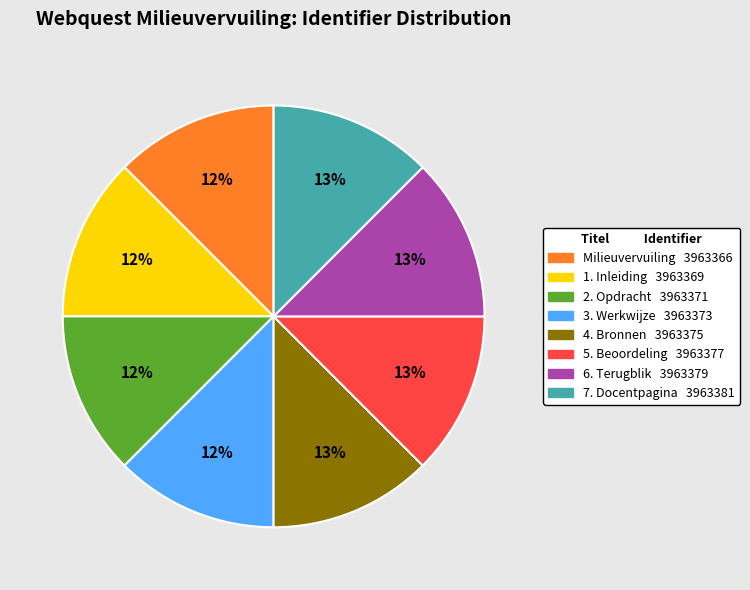

The 6. Terugblik slice represents 1% of the pie. True or false?

False